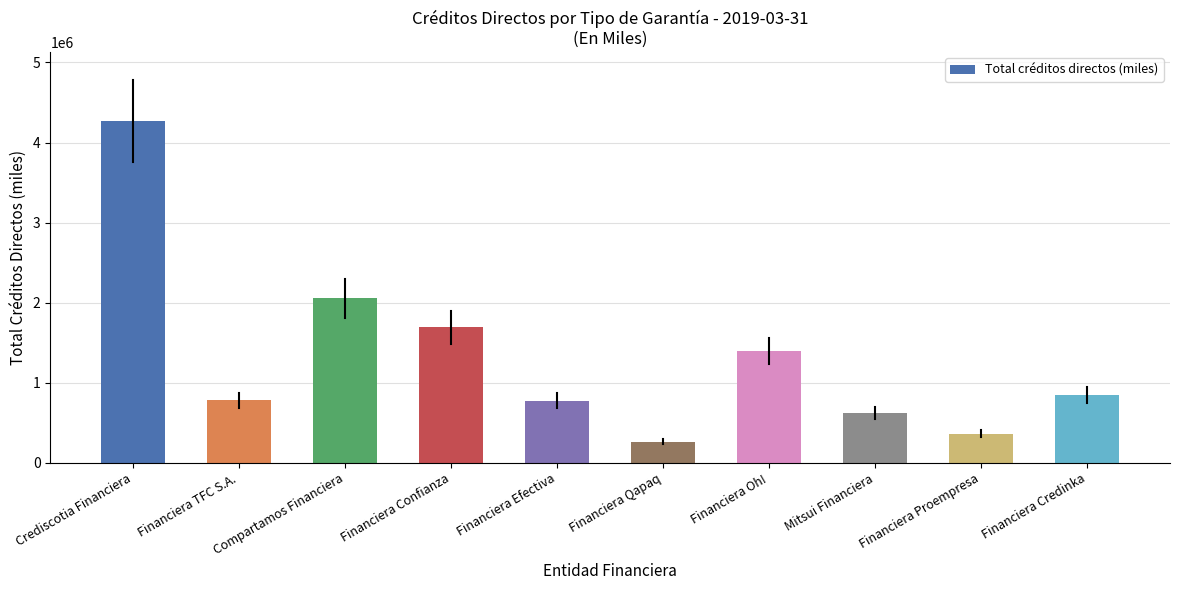

What is the change in value from Crediscotia Financiera to Financiera Oh!?

-2876734.7